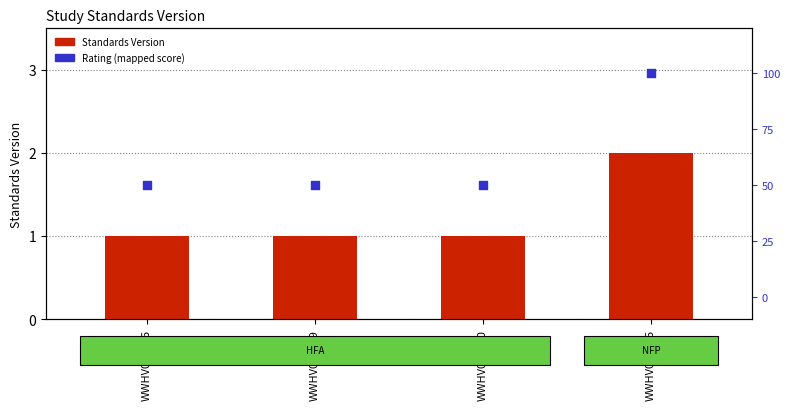

At which category is the sum across all series the highest?

WWHV094825